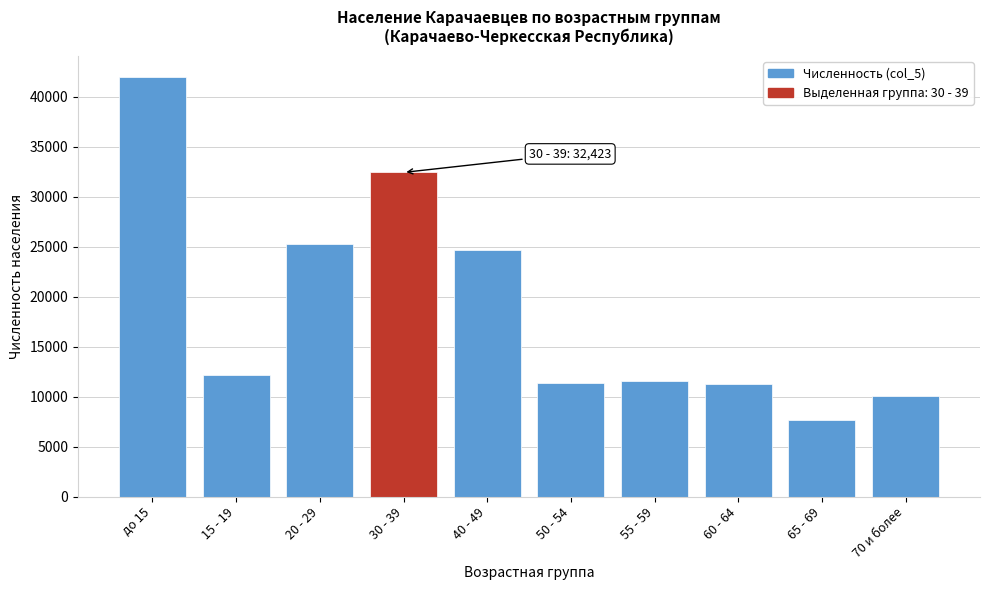

What is the approximate value at 20 - 29?

25257